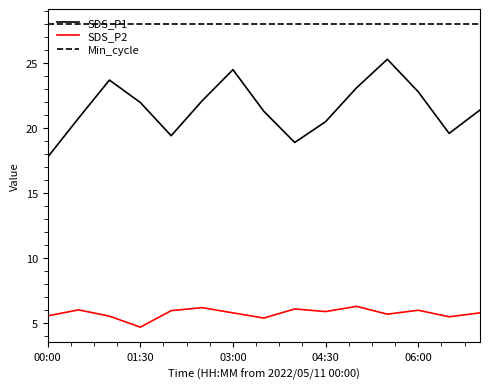

What is the greatest value displayed?

28.0